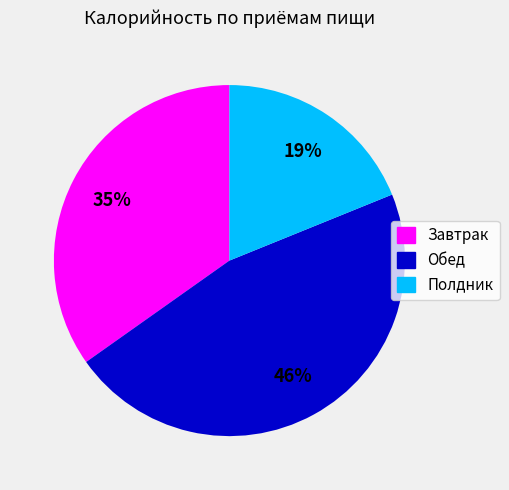

Rank the categories by value from highest to lowest.

Обед, Завтрак, Полдник